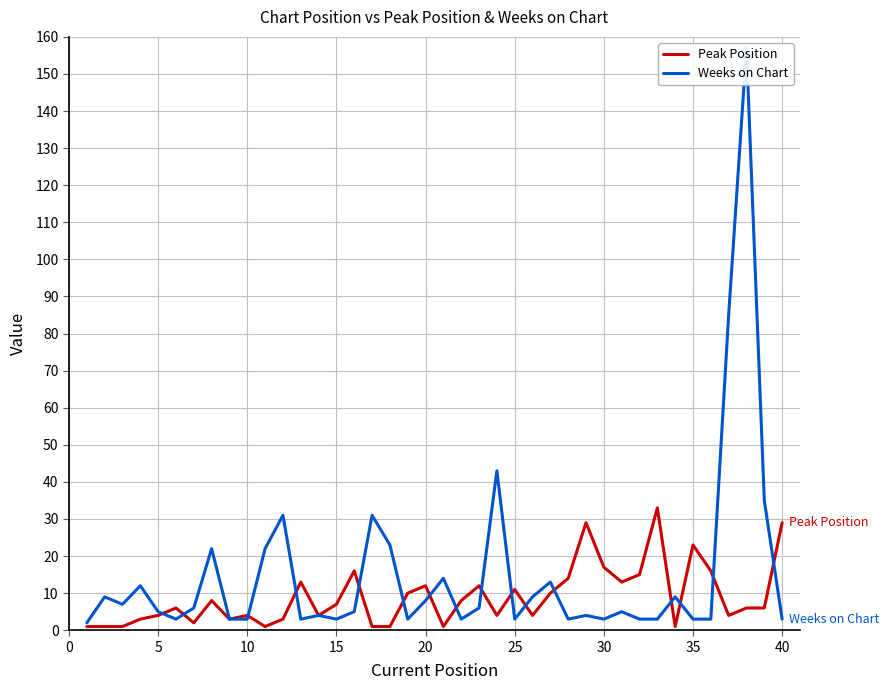

Which series has the largest range (max minus min)?

Weeks on Chart